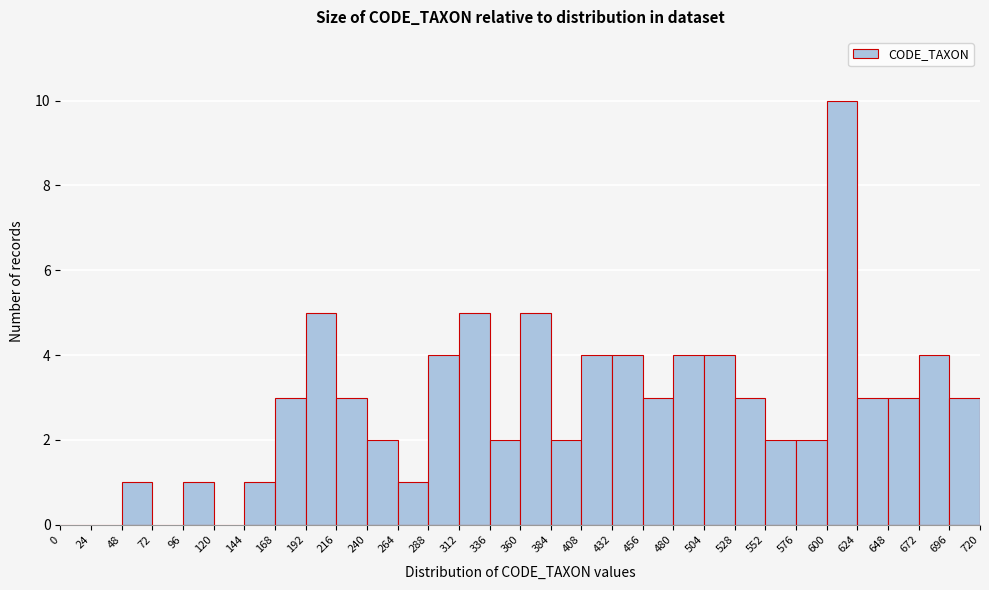

Reading left to right, list every bar in this chart as the range it spans on the x-axis followed by its height. The values are not printed on the chart, so give them approximately, as read against the axis.

0 to 24: 0
24 to 48: 0
48 to 72: 1
72 to 96: 0
96 to 120: 1
120 to 144: 0
144 to 168: 1
168 to 192: 3
192 to 216: 5
216 to 240: 3
240 to 264: 2
264 to 288: 1
288 to 312: 4
312 to 336: 5
336 to 360: 2
360 to 384: 5
384 to 408: 2
408 to 432: 4
432 to 456: 4
456 to 480: 3
480 to 504: 4
504 to 528: 4
528 to 552: 3
552 to 576: 2
576 to 600: 2
600 to 624: 10
624 to 648: 3
648 to 672: 3
672 to 696: 4
696 to 720: 3